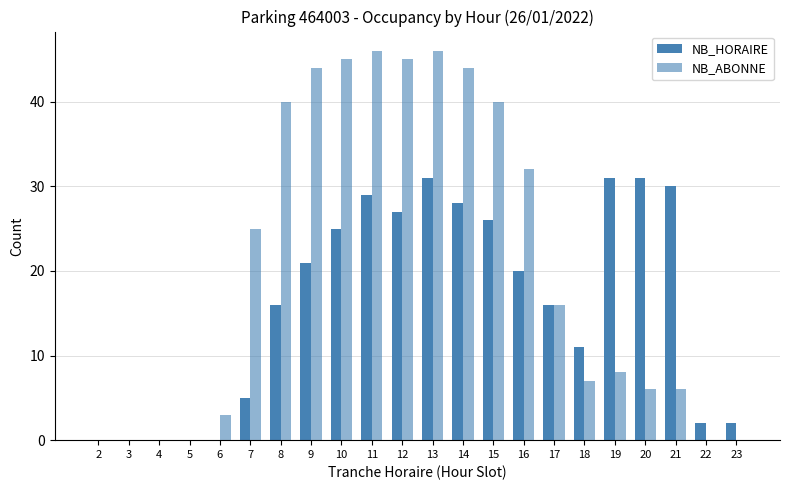

How many series are shown in this chart?

2